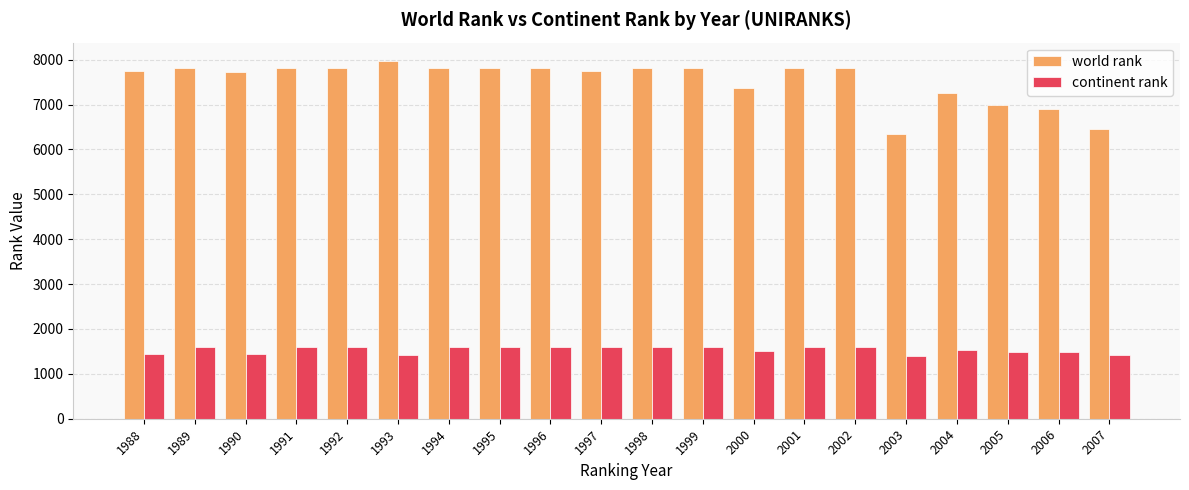

Count the number of categories in the chart.

20